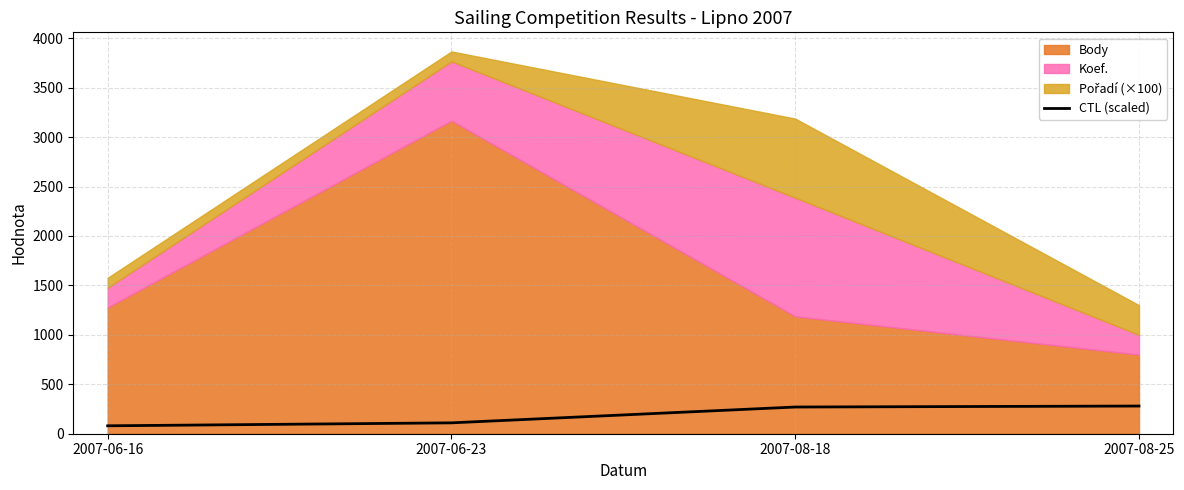

Reading right to left, what are all the values shown in this chart?

2007-08-25=280	2007-08-18=270	2007-06-23=110	2007-06-16=80